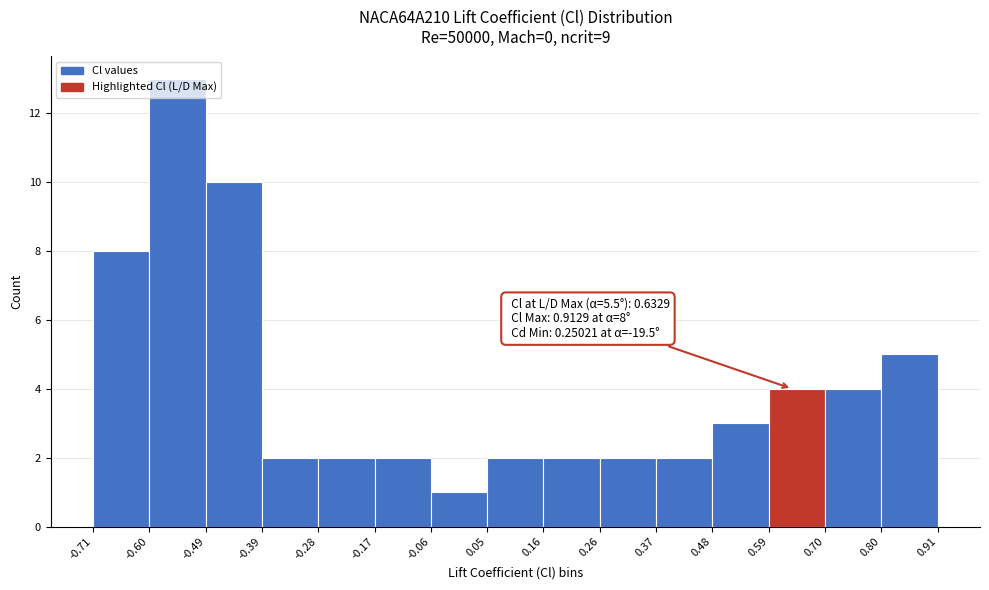

Which range on the x-axis has the tallest bar?

-0.60 to -0.49